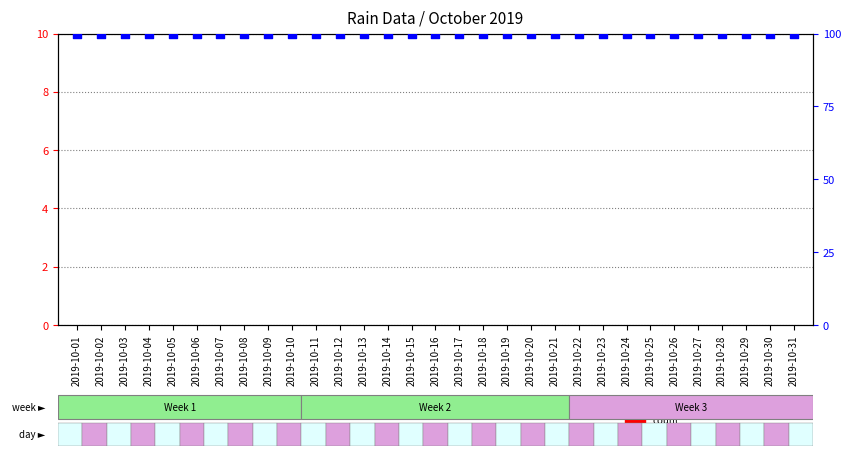

Is the value of percentile rank within the sample at 2019-10-27 greater than the value of count at 2019-10-18?

Yes